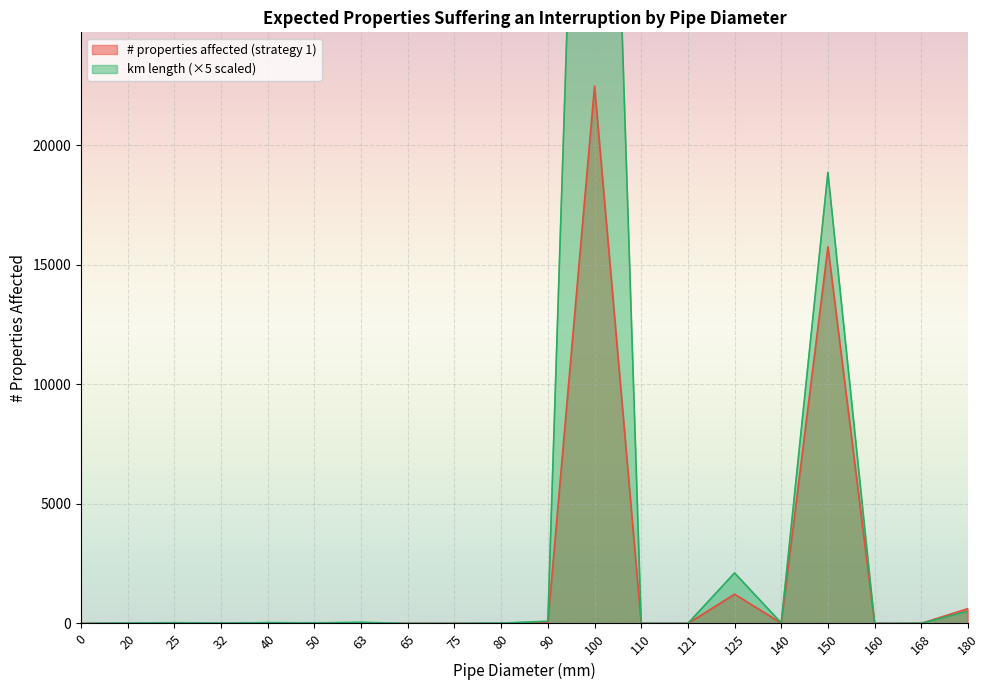

What is the value of the # properties affected (strategy 1) point at the 11th from the left?

27.3